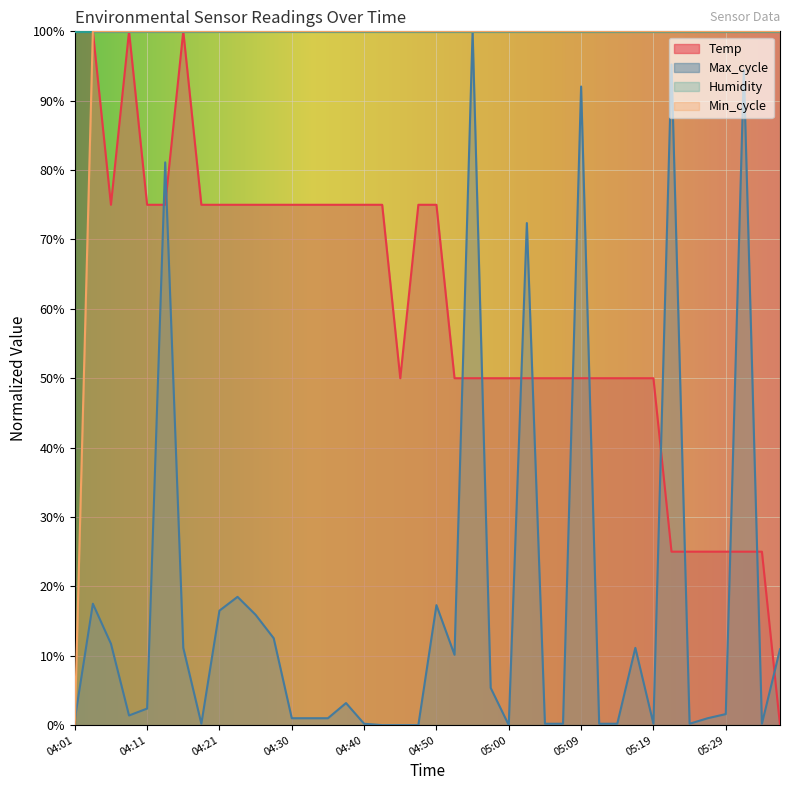

What is the difference between the maximum and minimum values in the Max_cycle series?

100.0